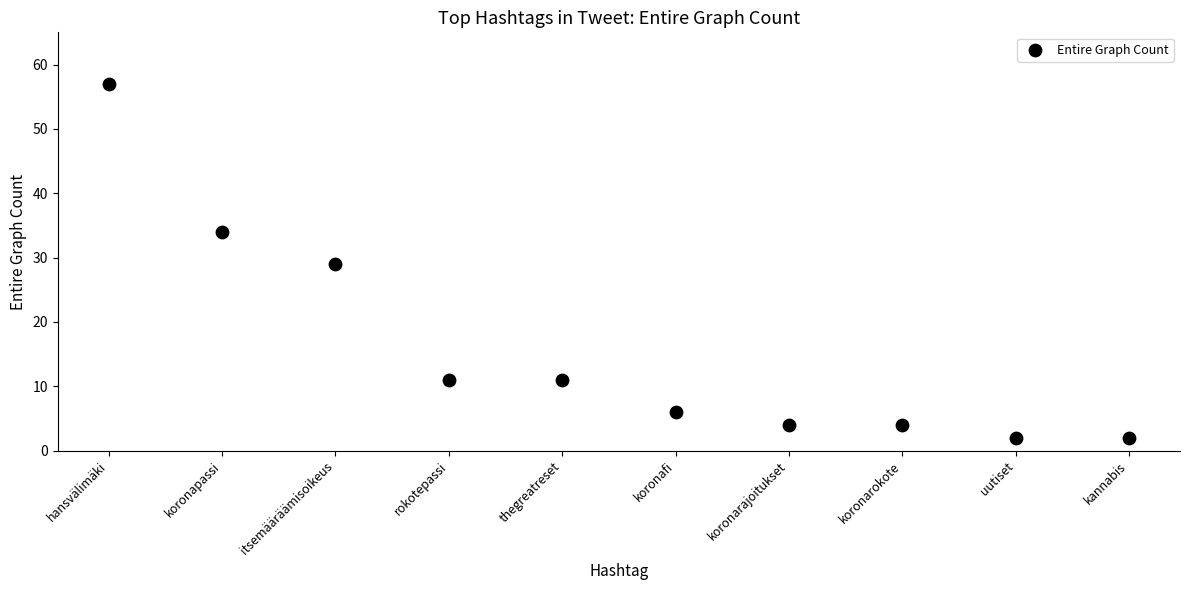

What is the range of Y values (max minus min)?

55